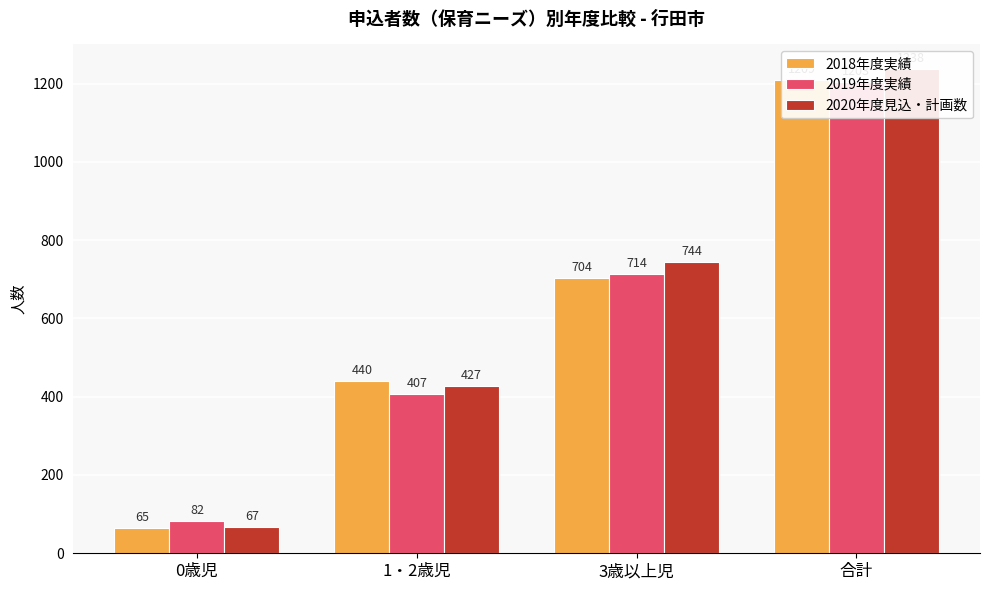

The 2018年度実績 series shows 704 at 3歳以上児. True or false?

True